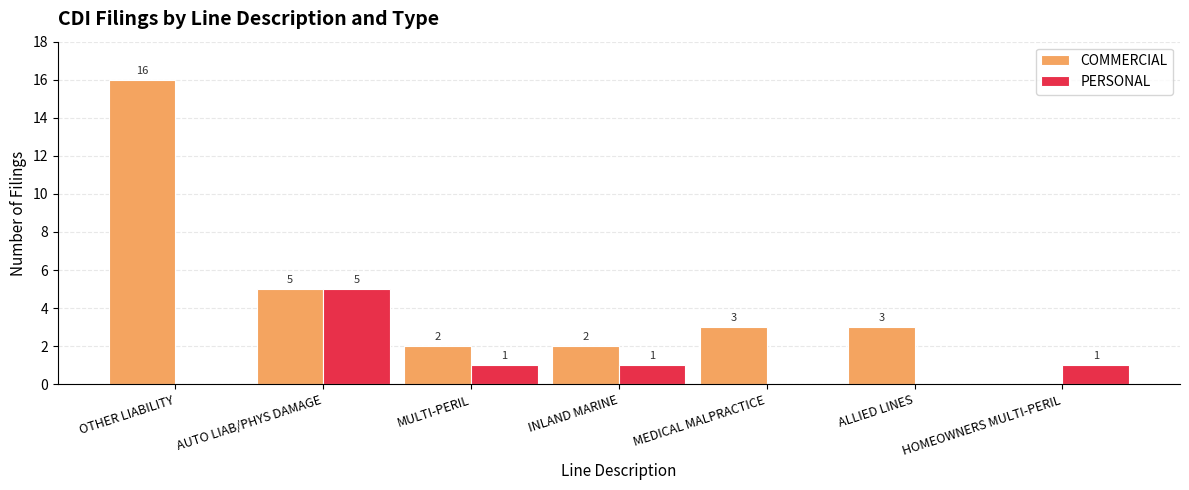

Which series has the largest total across all categories?

COMMERCIAL